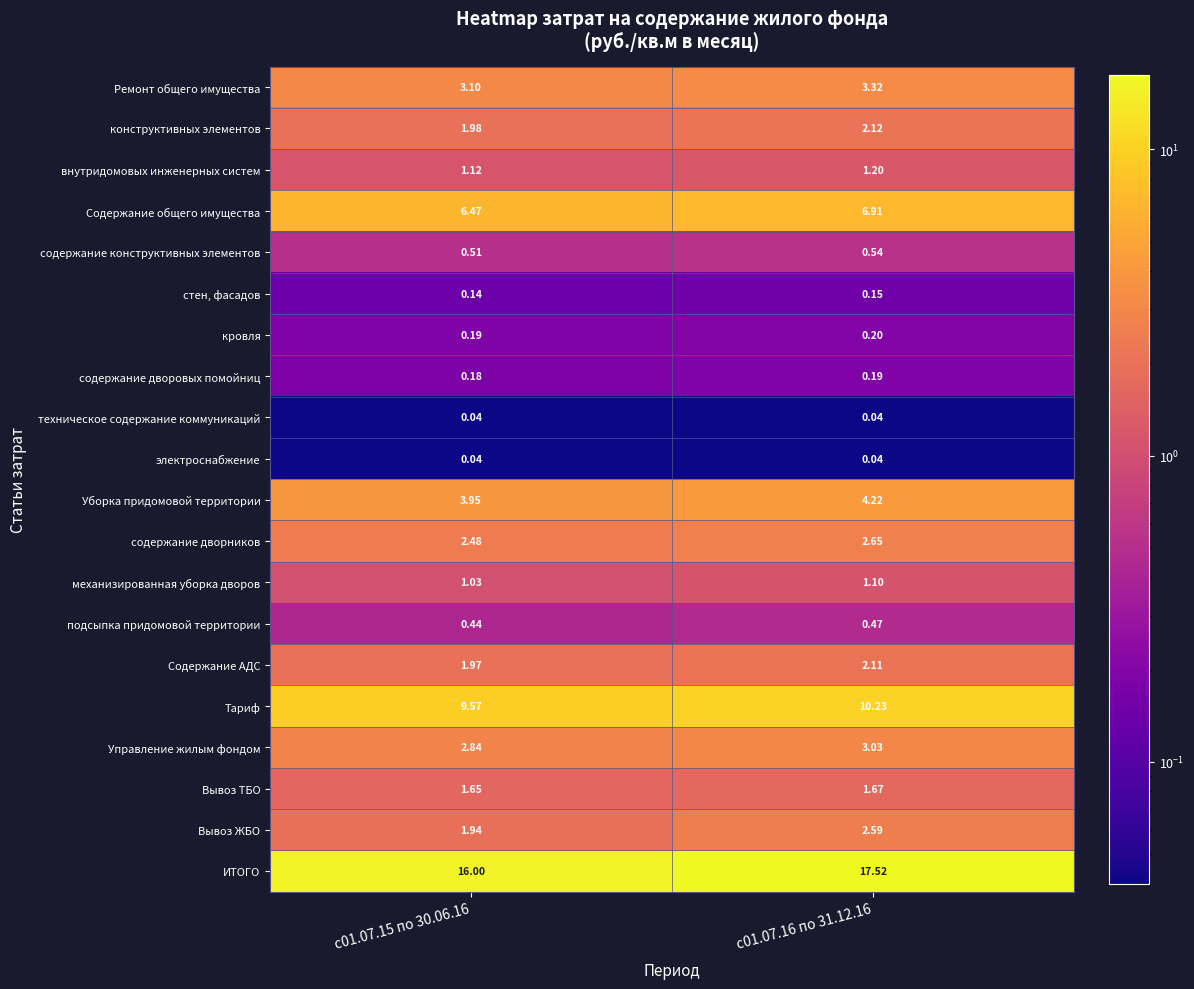

At how many categories does at least one series exceed 3?

2